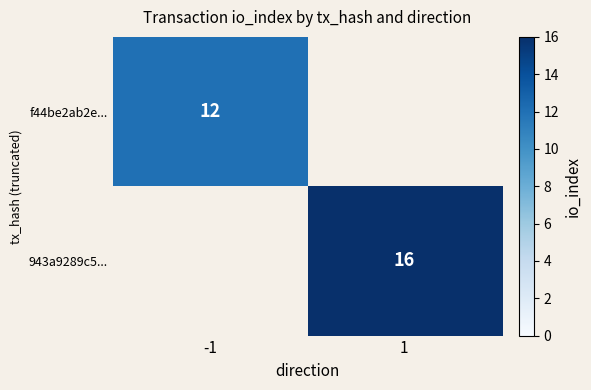

Is it true that f44be2ab2e... equals 16 at -1?

False